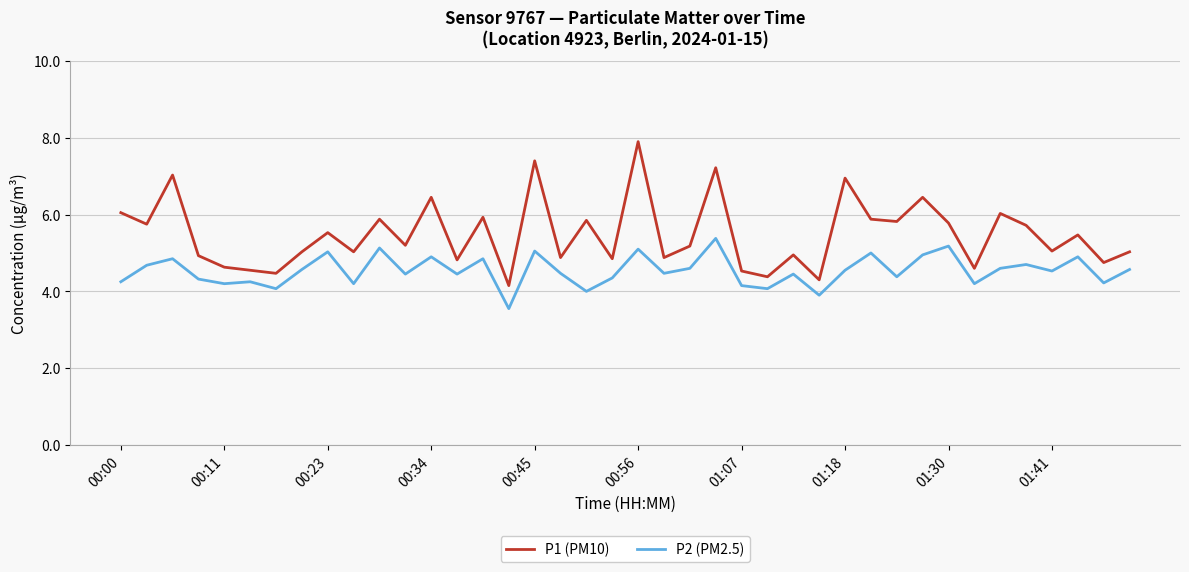

Which series has the widest spread of values?

P1 (PM10)